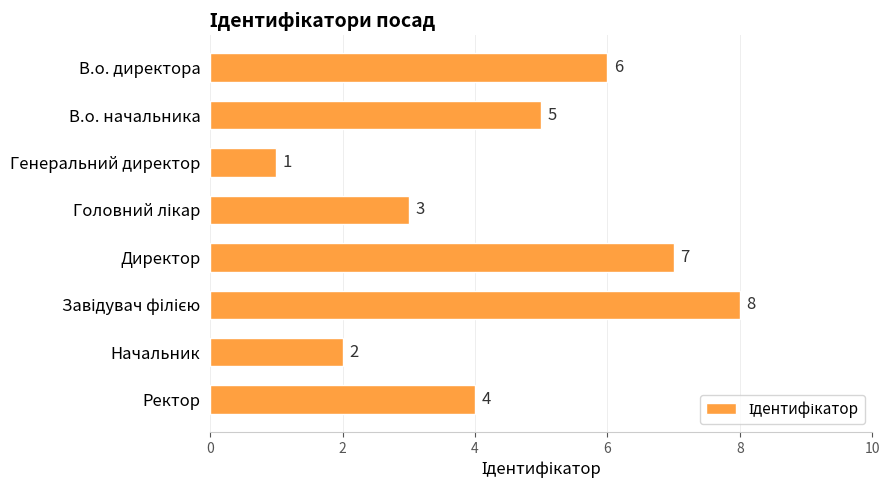

Reading top to bottom, transcribe all the data shown in this chart.

6	5	1	3	7	8	2	4